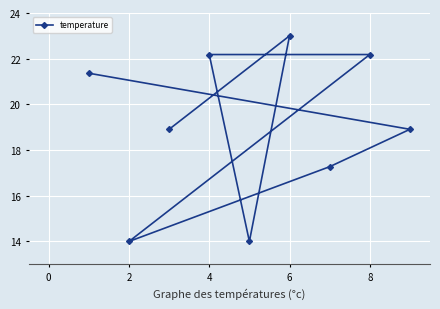

What is the greatest value displayed?

23.0